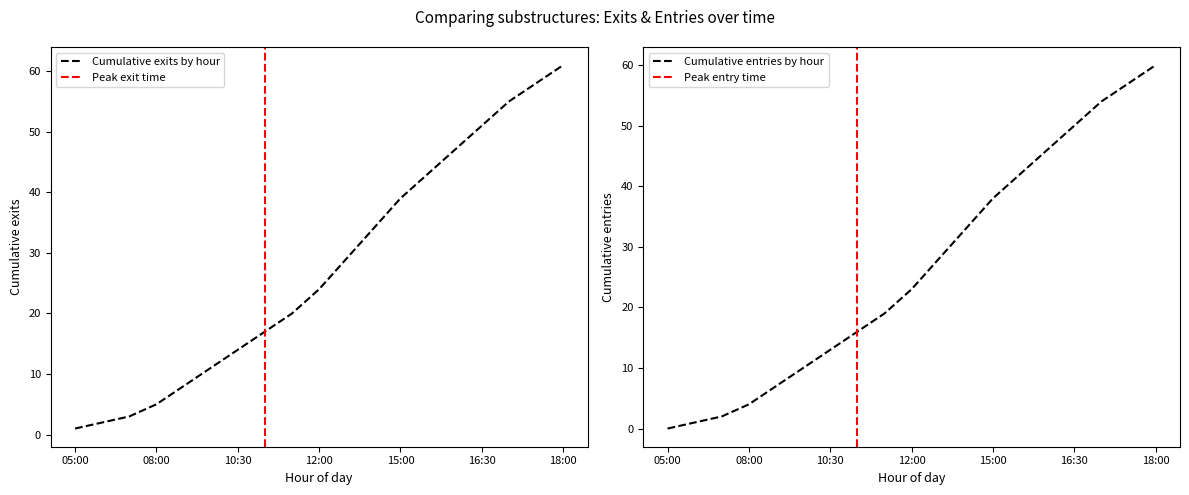

List the labels in order of Cumulative entries by hour value, largest first.

18:00, 17:30, 17:00, 16:30, 16:00, 15:30, 15:00, 14:00, 13:00, 12:00, 11:30, 11:00, 10:30, 10:00, 09:00, 08:00, 07:00, 06:00, 05:00